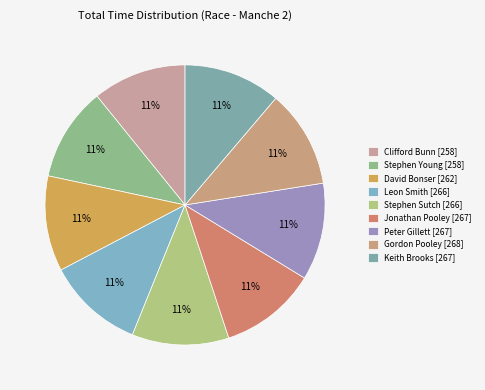

How many segments does this pie chart have?

9